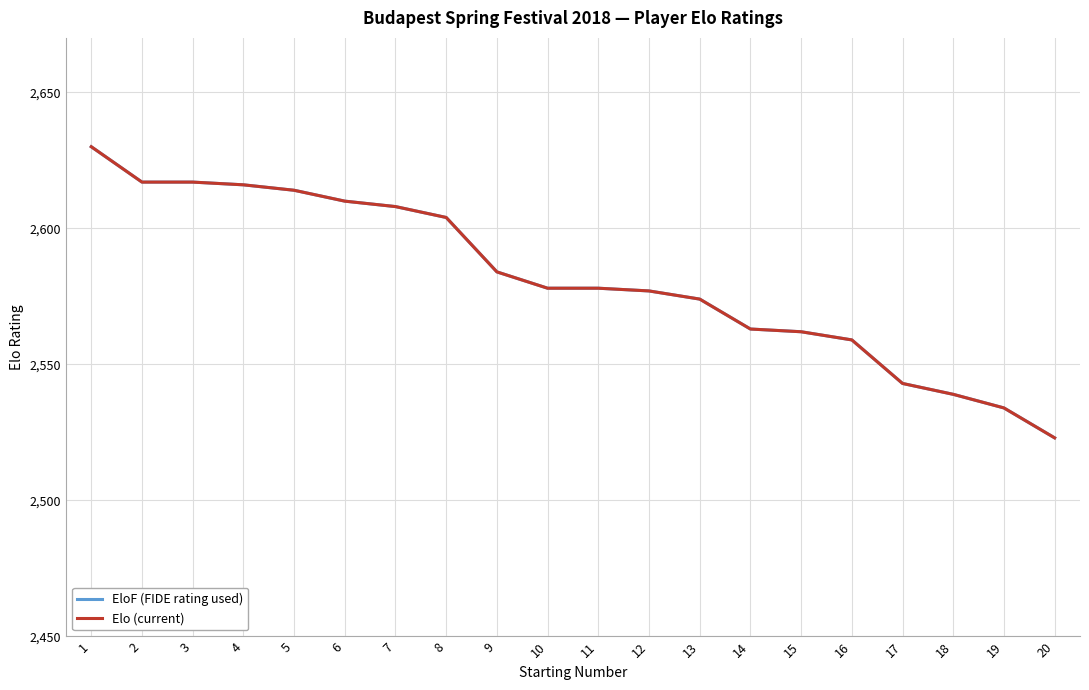

At how many categories does at least one series exceed 2544?

16